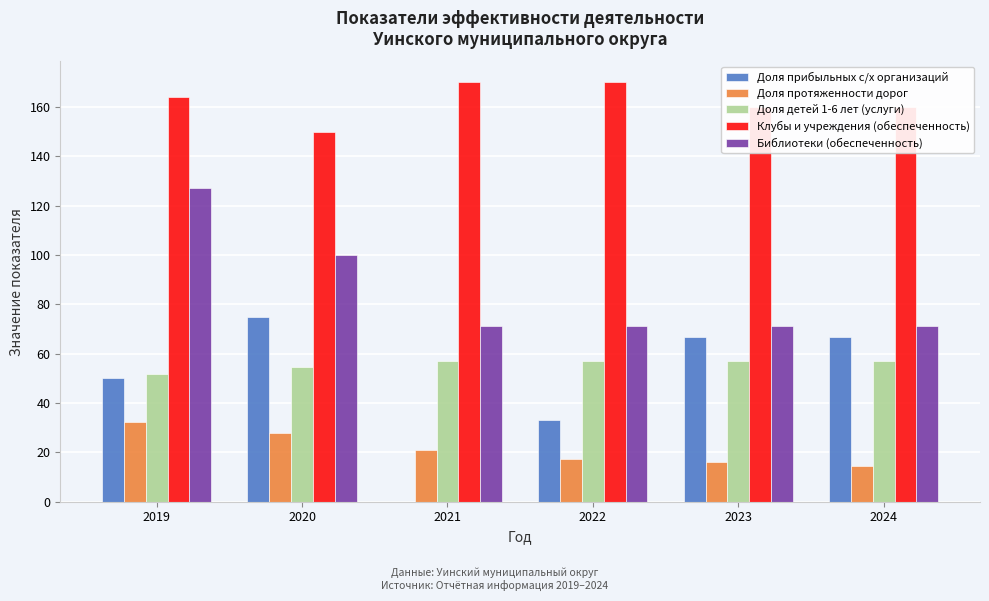

At which label does Доля прибыльных с/х организаций reach its peak?

2020